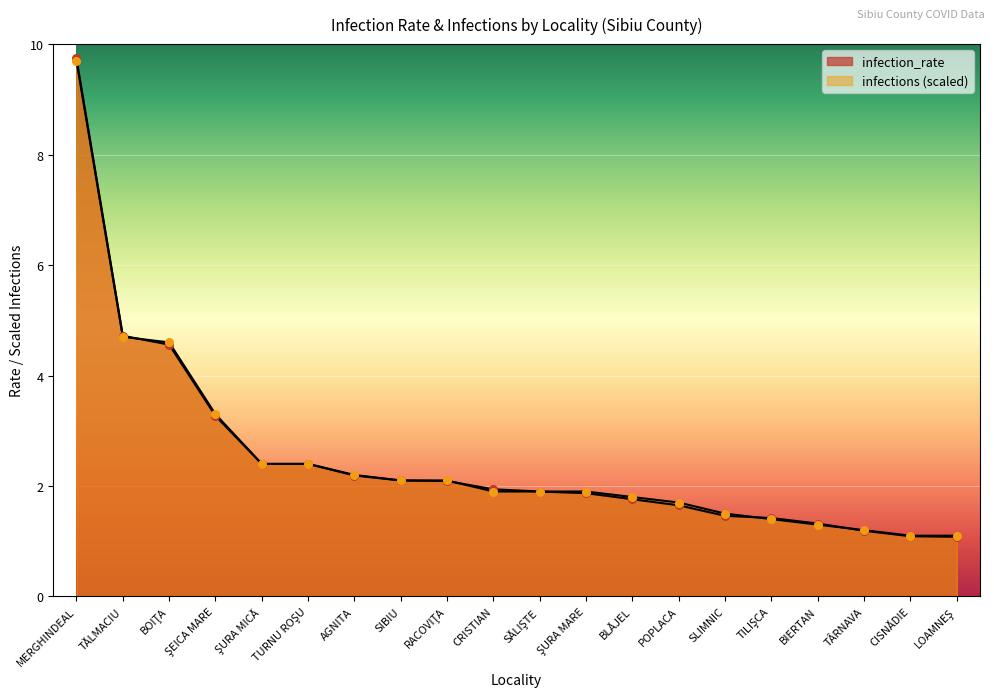

What is the total value across all series at SĂLIŞTE?

3.8